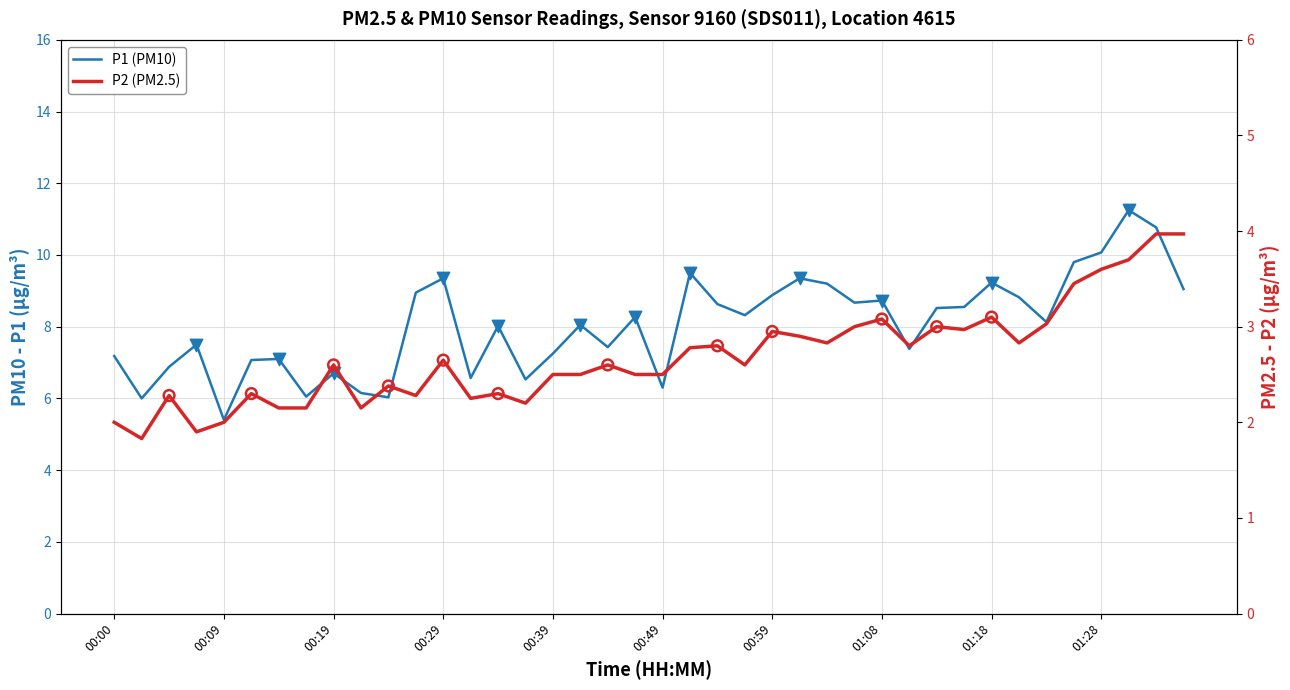

Which series has the largest total across all categories?

P1